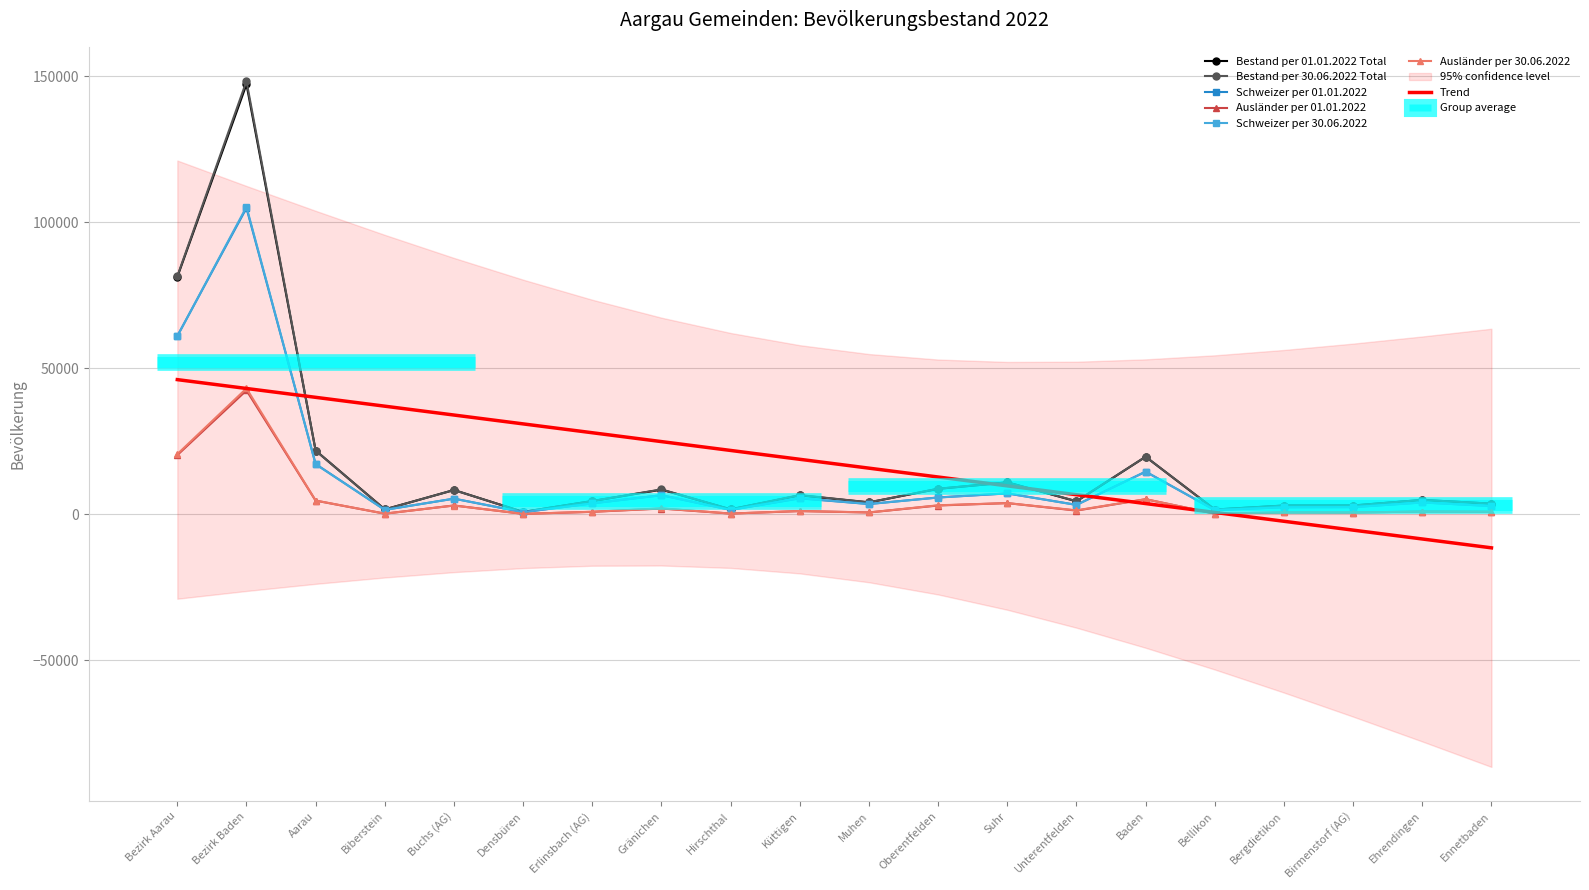

Count the number of categories in the chart.

20